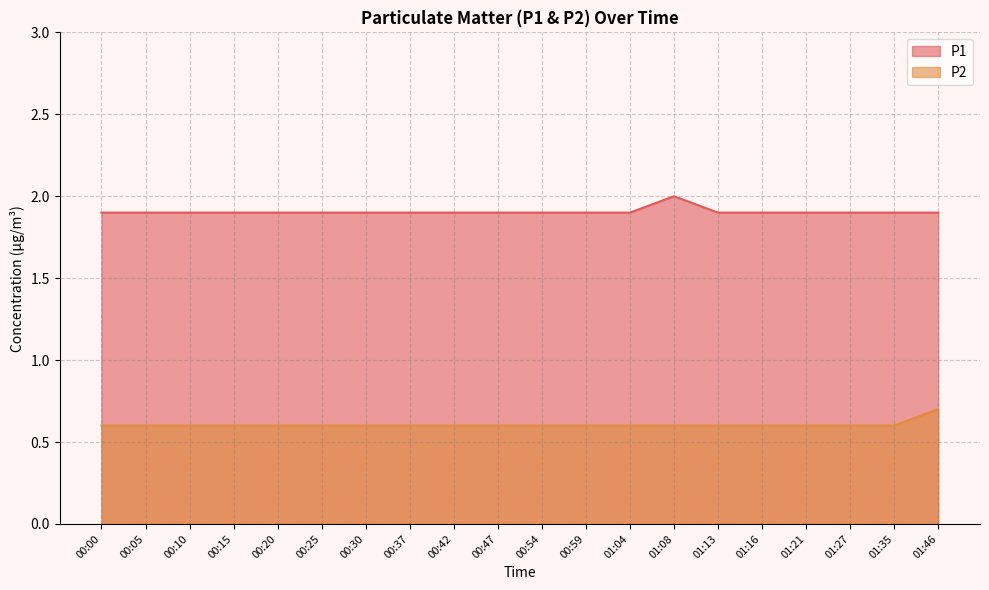

Which has a higher value, 00:25 or 00:10?

00:25